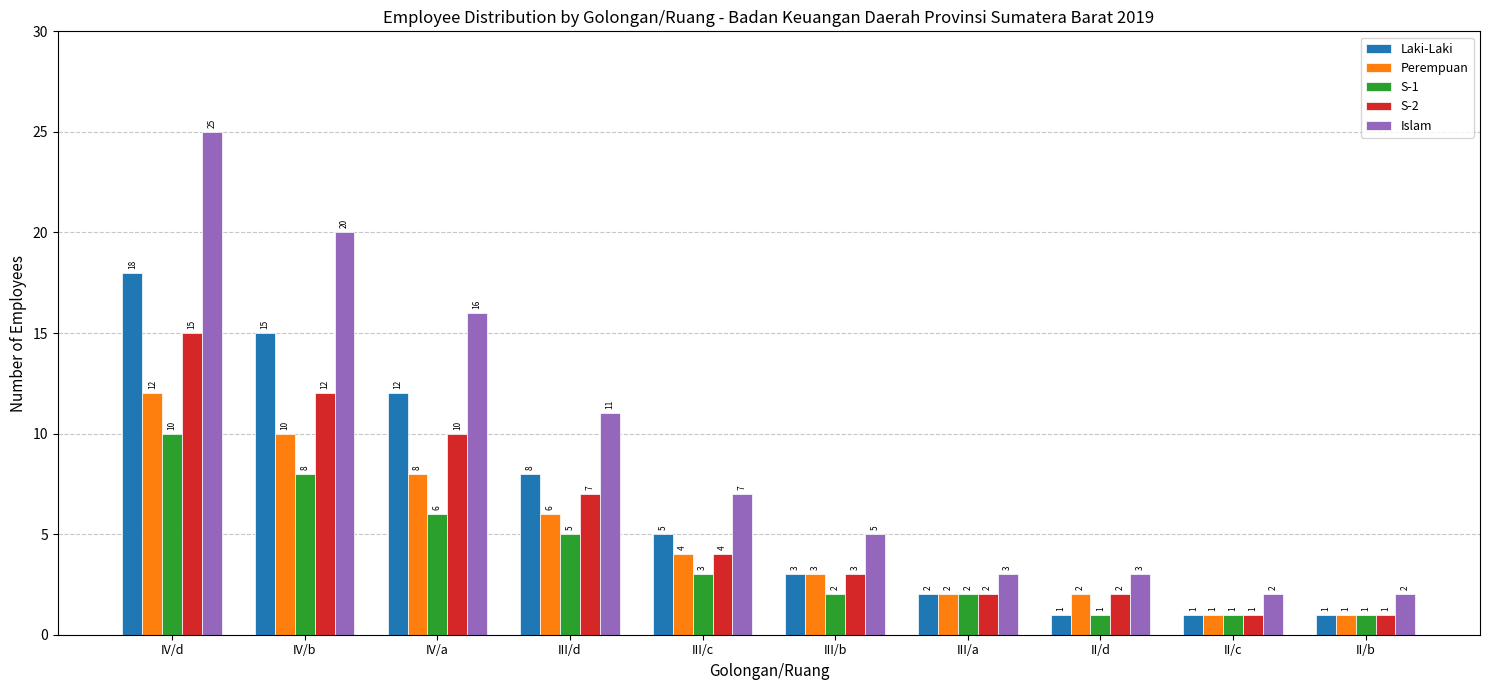

Reading right to left, what are all the values shown in this chart?

Laki-Laki: 1	1	1	2	3	5	8	12	15	18
Perempuan: 1	1	2	2	3	4	6	8	10	12
S-1: 1	1	1	2	2	3	5	6	8	10
S-2: 1	1	2	2	3	4	7	10	12	15
Islam: 2	2	3	3	5	7	11	16	20	25